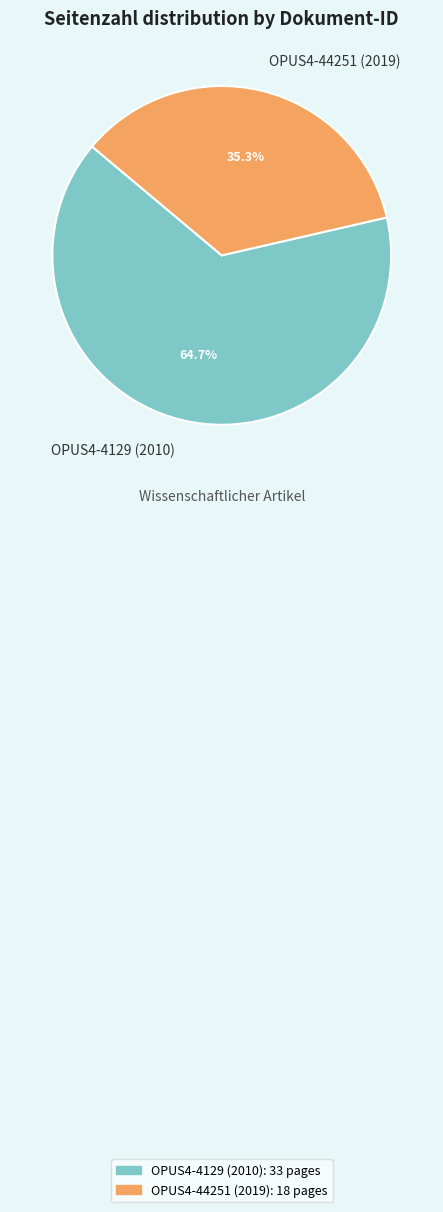

To the nearest percent, what percentage of the pie is OPUS4-44251 (2019)?

35%